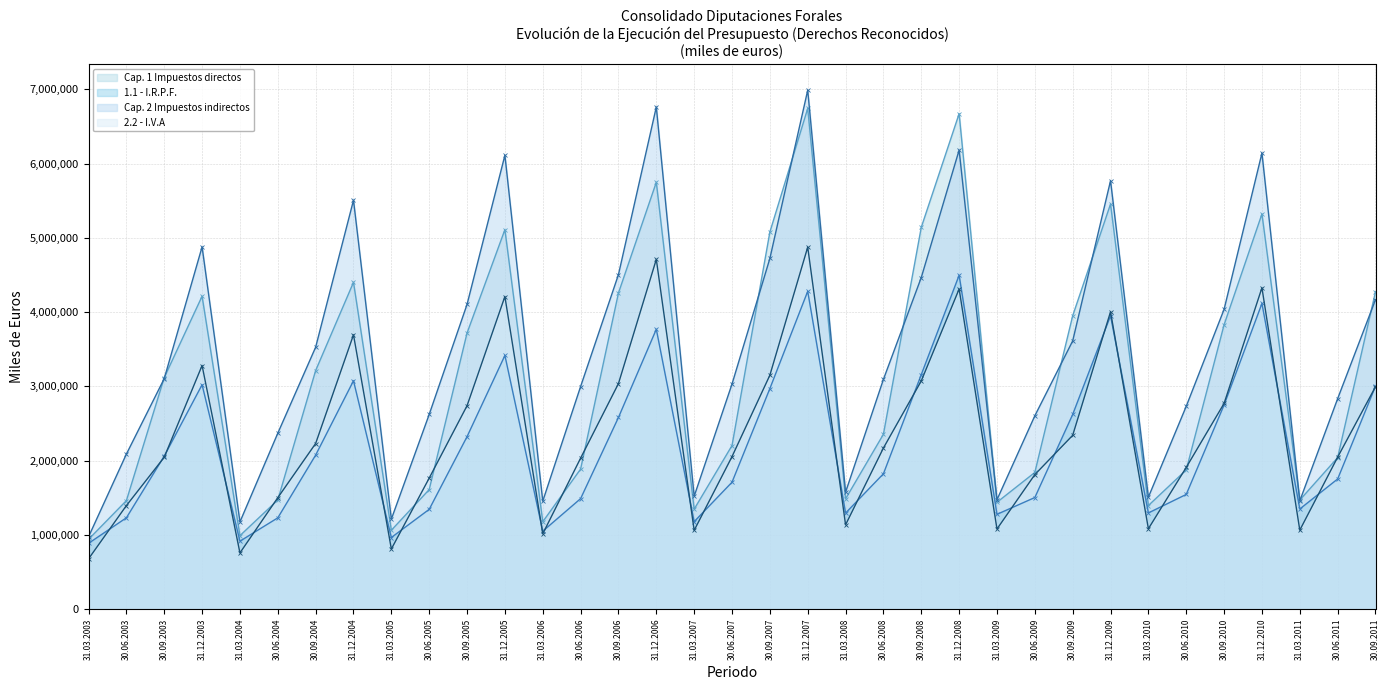

True or false: 2.2 - I.V.A has a value of 1089404.4 at 31.12.2007.

False